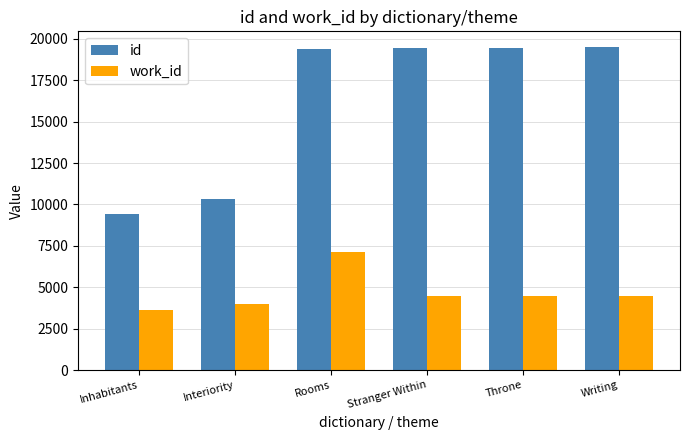

At which label does work_id first exceed 4475?

Rooms